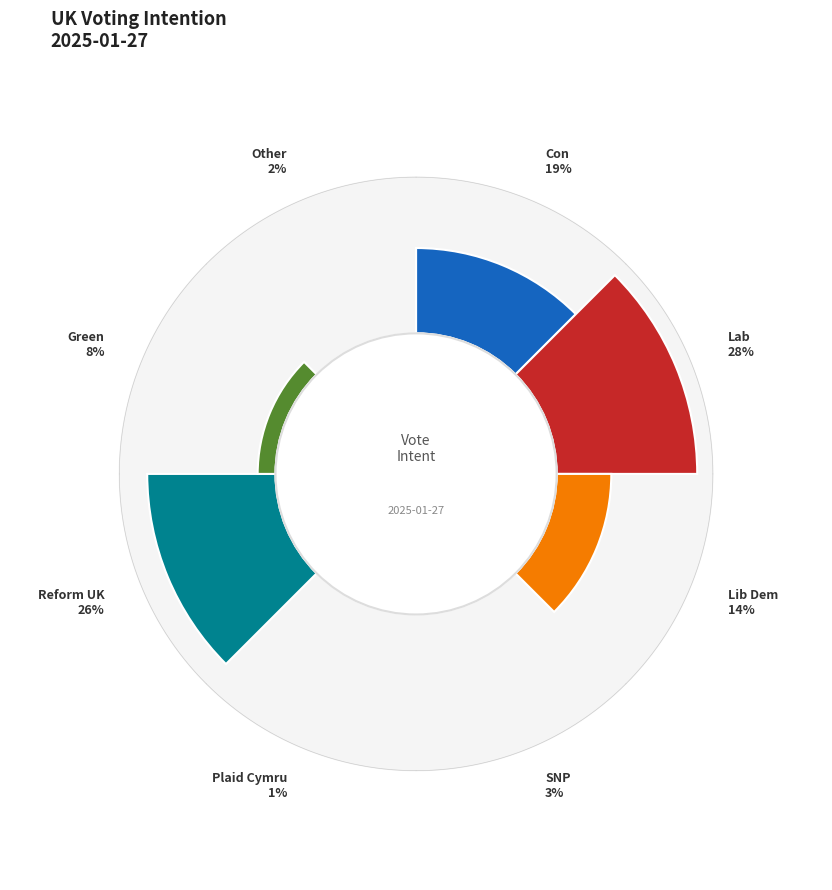

How many slices are in this pie chart?

8